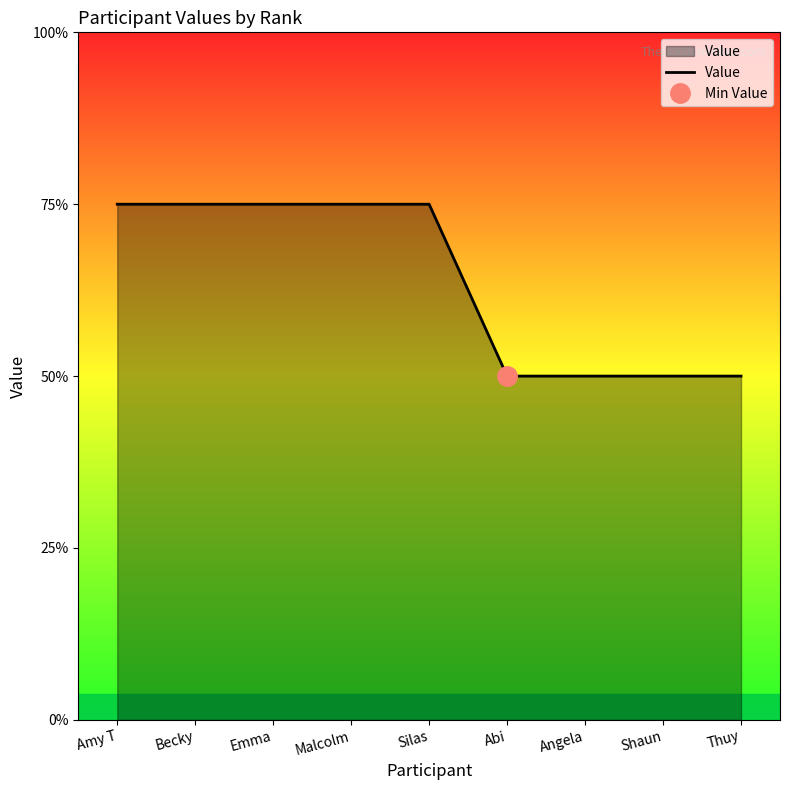

True or false: the data shows 5 at Emma.

False